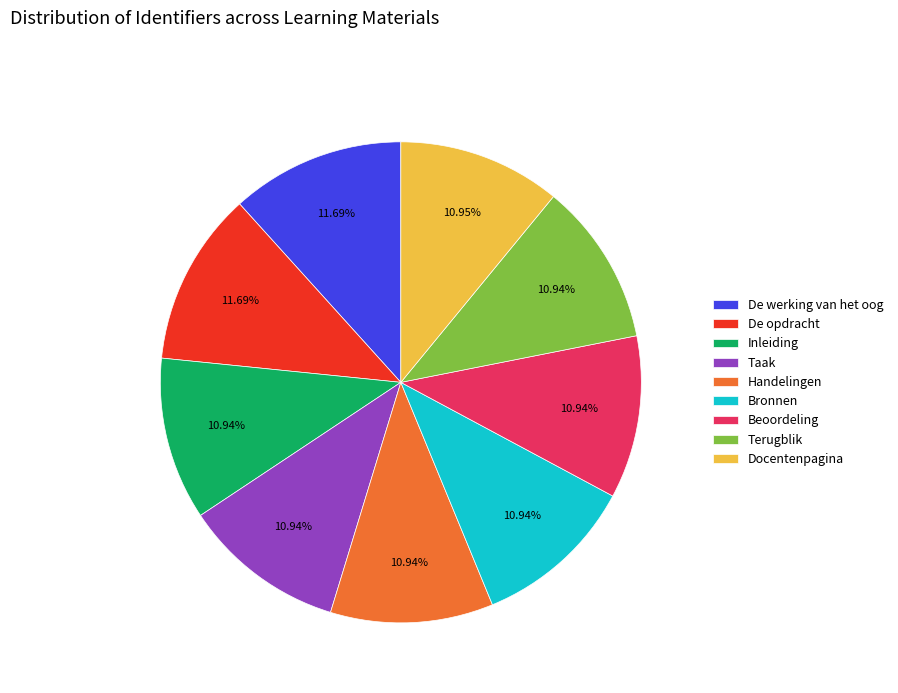

What is the ratio of the value at Taak to the value at Docentenpagina?

1.0